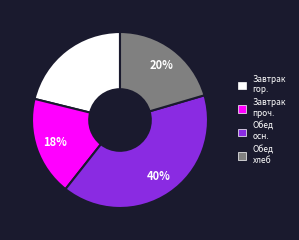

To the nearest percent, what is the difference between the largest and smallest slice percentages?

22%